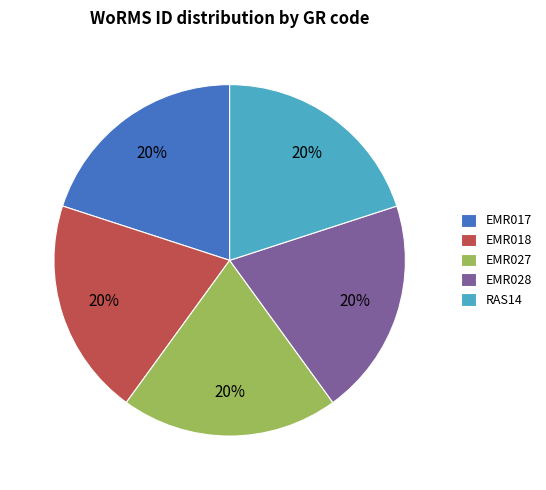

To the nearest percent, what percentage of the pie is EMR018?

20%